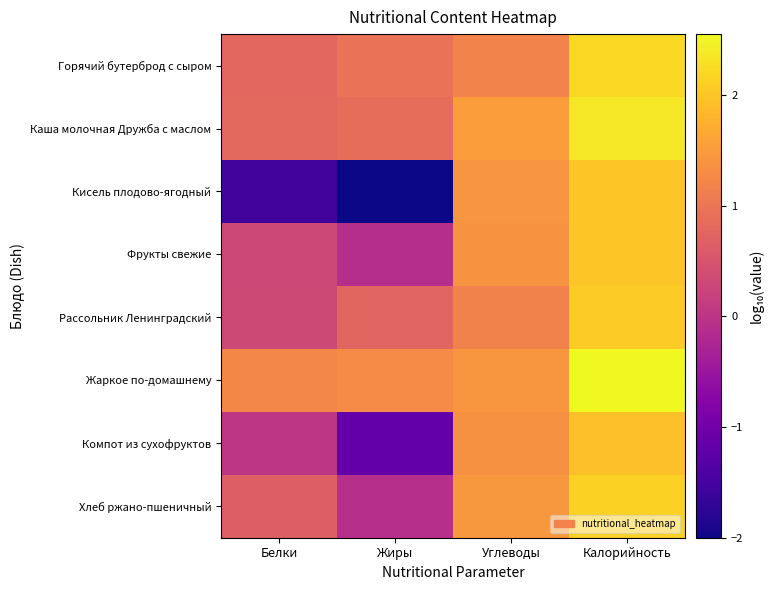

Which series has the widest spread of values?

Кисель плодово-ягодный